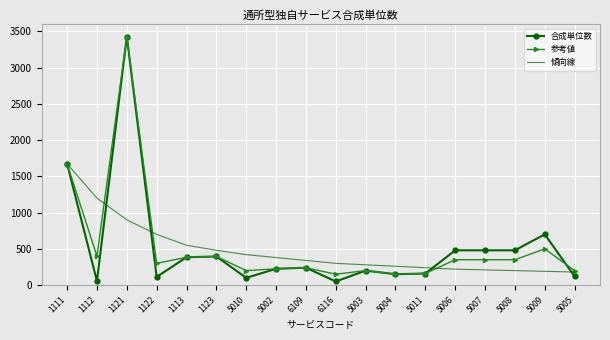

What is the total value across all series at 5007?

1040